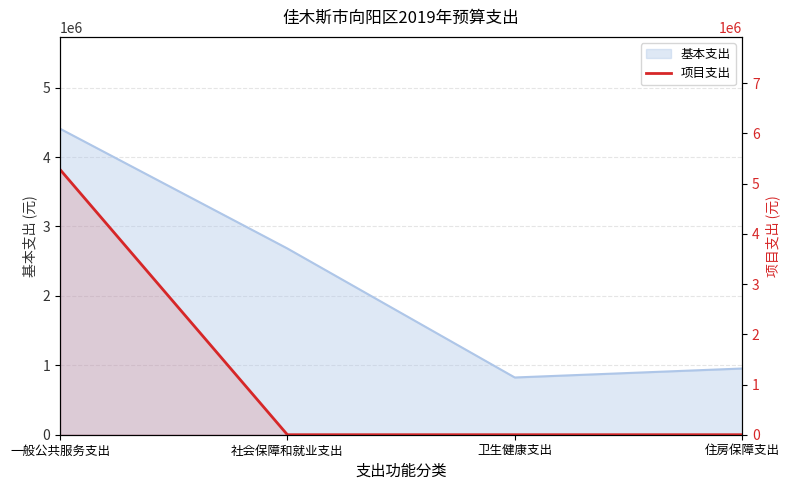

What position from the left is 住房保障支出?

4